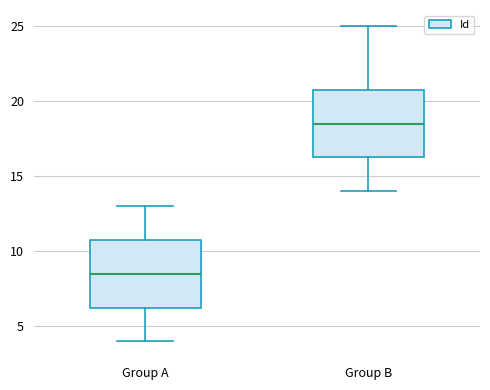

Reading left to right, transcribe this box plot: for each box, give where its median line is, the range the box spans, and where its two whiskers end, as read against the y-axis. The values are not printed on the chart, so give them approximately, as read against the axis.

Group A: median 8.5, box 6.5 to 11.0, whiskers 4.0 to 13.0
Group B: median 18.5, box 16.5 to 21.0, whiskers 14.0 to 25.0